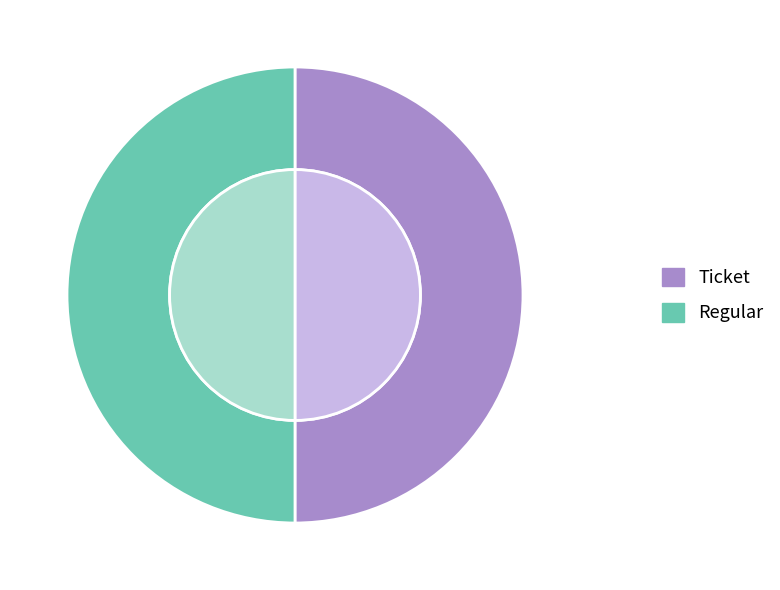

Rank the categories by value from highest to lowest.

Regular (io_index=2), Ticket (io_index=0)